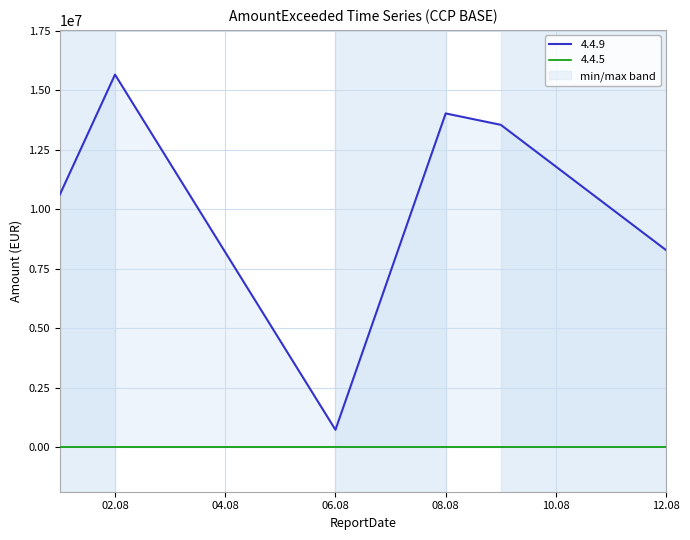

List the labels in order of value, largest first.

2024-08-02, 2024-08-08, 2024-08-09, 2024-08-01, 2024-08-12, 2024-08-06